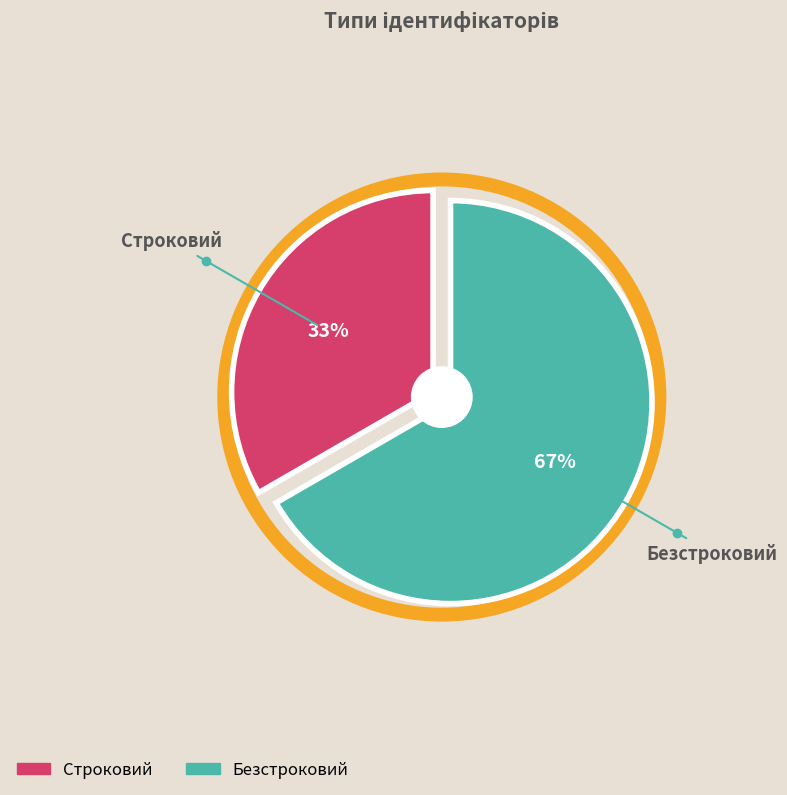

To the nearest percent, what is the combined percentage of Безстроковий and Строковий?

100%